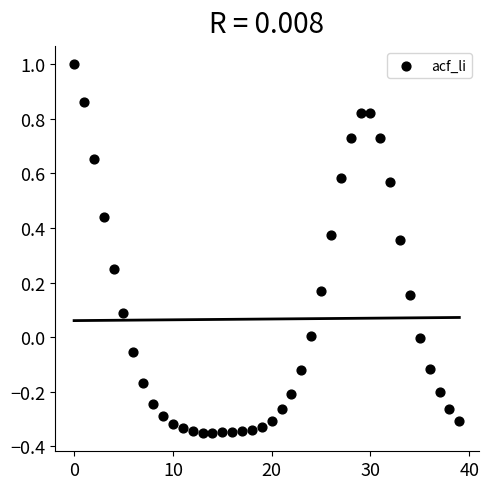

What is the range of Y values (max minus min)?

1.4